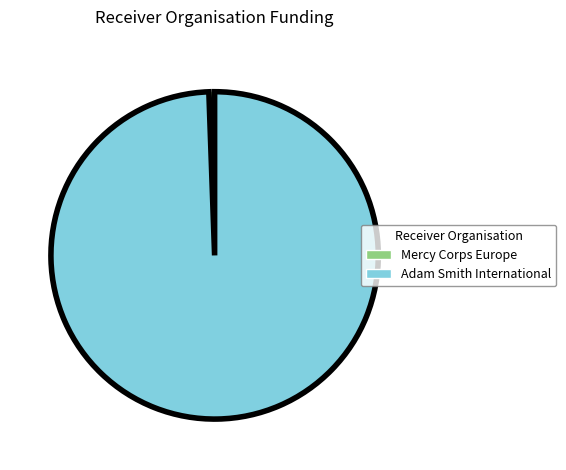

Rank the categories by value from lowest to highest.

Mercy Corps Europe, Adam Smith International